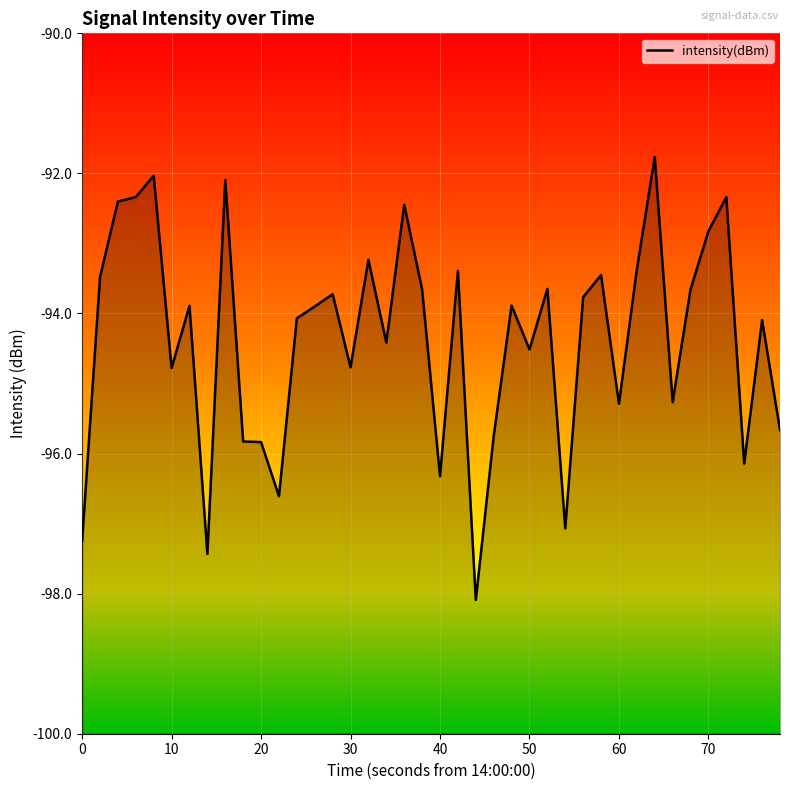

Reading left to right, what are all the values shown in this chart?

-97.3	-93.5	-92.4	-92.3	-92.0	-94.8	-93.9	-97.4	-92.1	-95.8	-95.8	-96.6	-94.1	-93.9	-93.7	-94.8	-93.2	-94.4	-92.4	-93.7	-96.3	-93.4	-98.1	-95.8	-93.9	-94.5	-93.6	-97.1	-93.8	-93.5	-95.3	-93.4	-91.8	-95.3	-93.7	-92.8	-92.3	-96.1	-94.1	-95.7